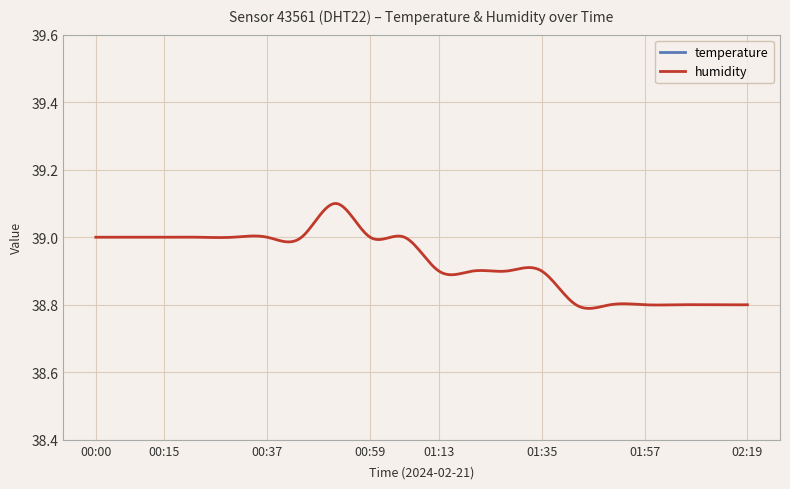

True or false: temperature and humidity cross at least once.

False